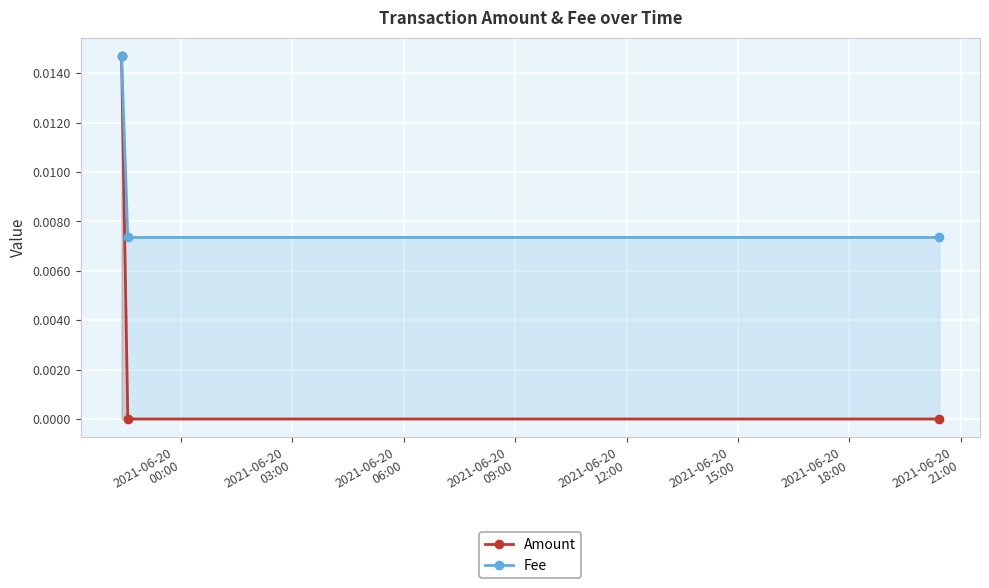

The value of Amount at 2021-06-20
00:00 is 0.0. True or false?

False